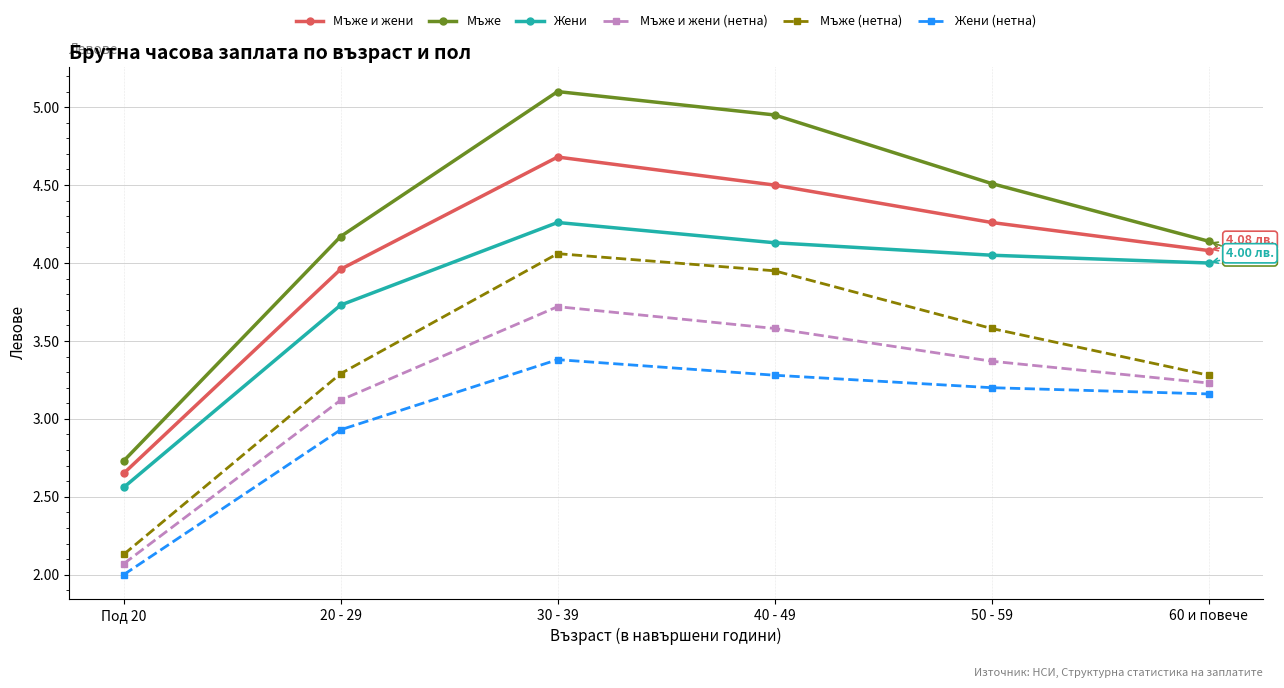

Which series has the largest range (max minus min)?

Мъже